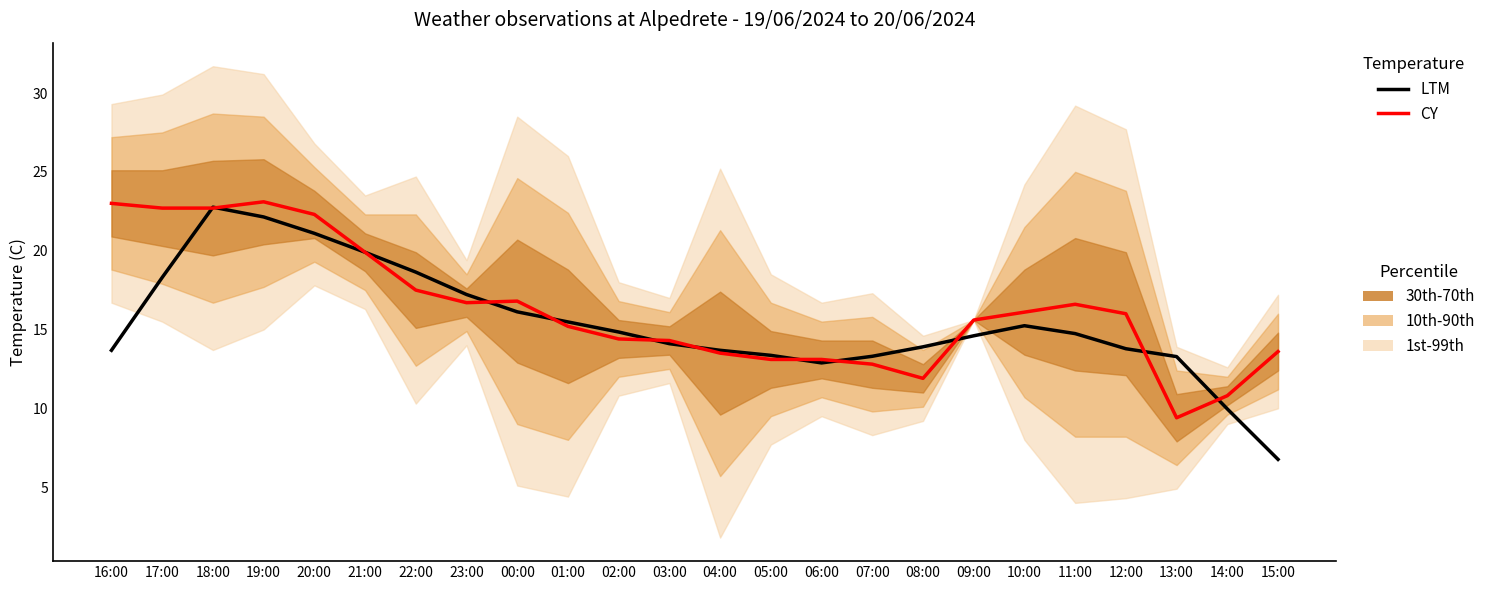

Is the value of CY at 01:00 greater than the value of LTM at 05:00?

Yes